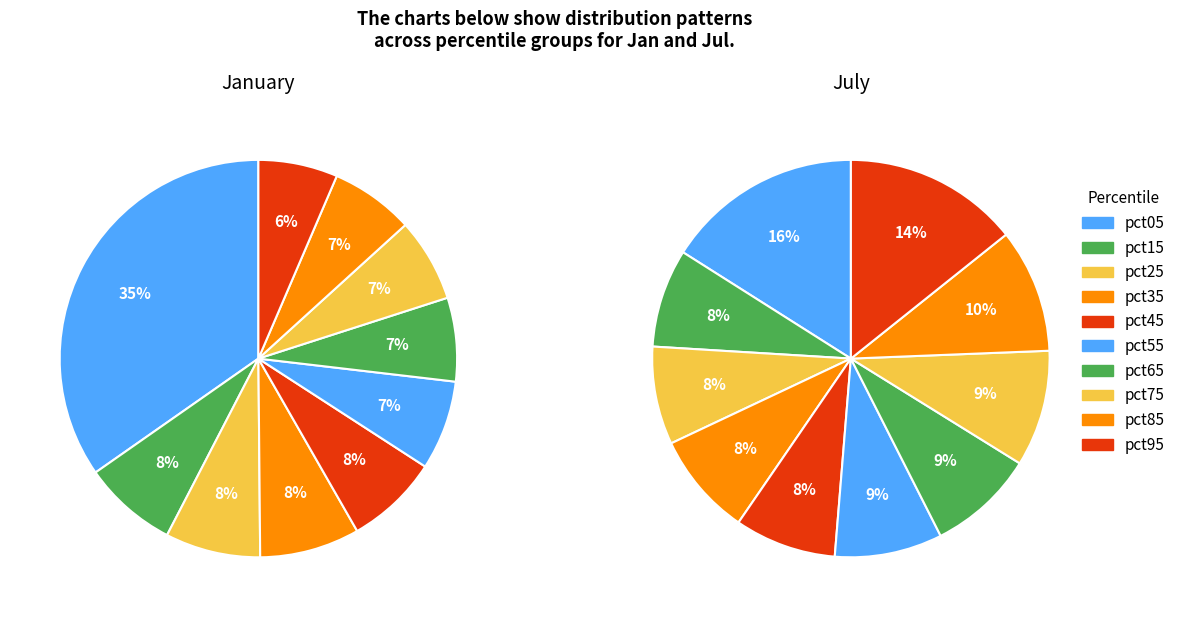

To the nearest percent, what is the difference between the jan_values and 5 slice percentages?

27%